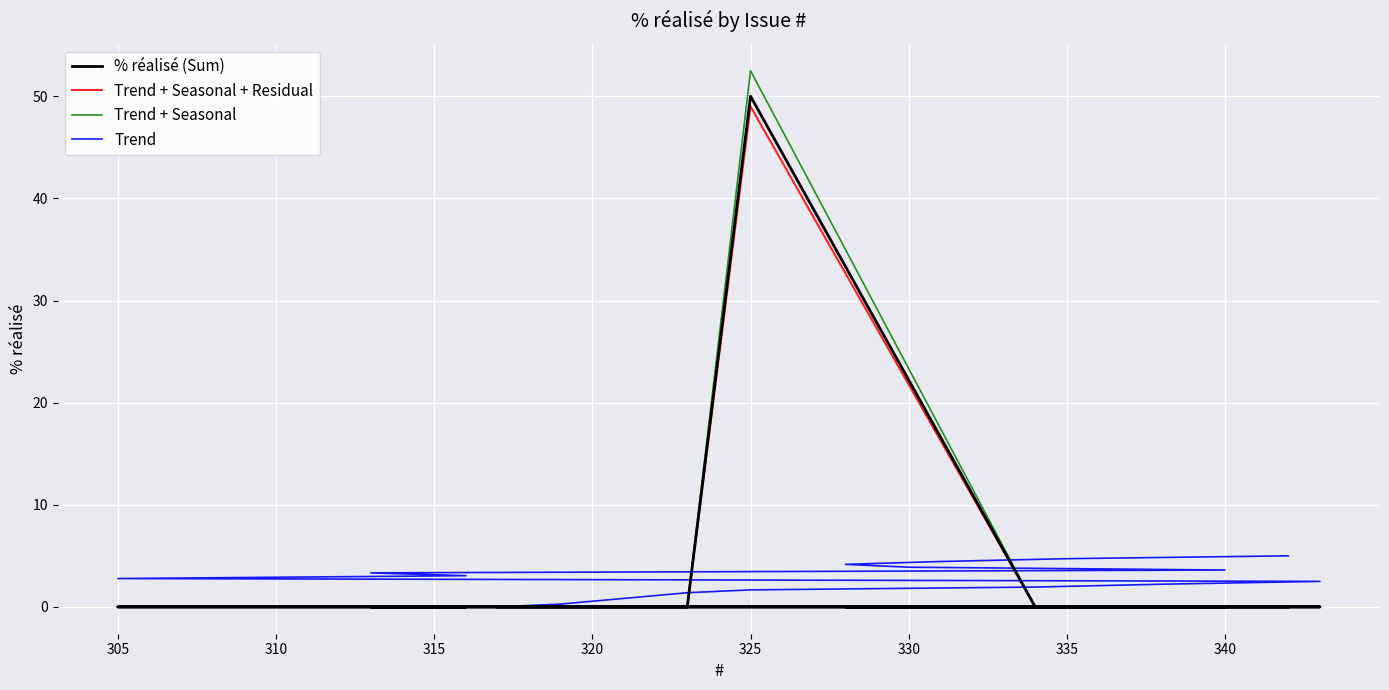

What is the label of the 13th point from the right?

325